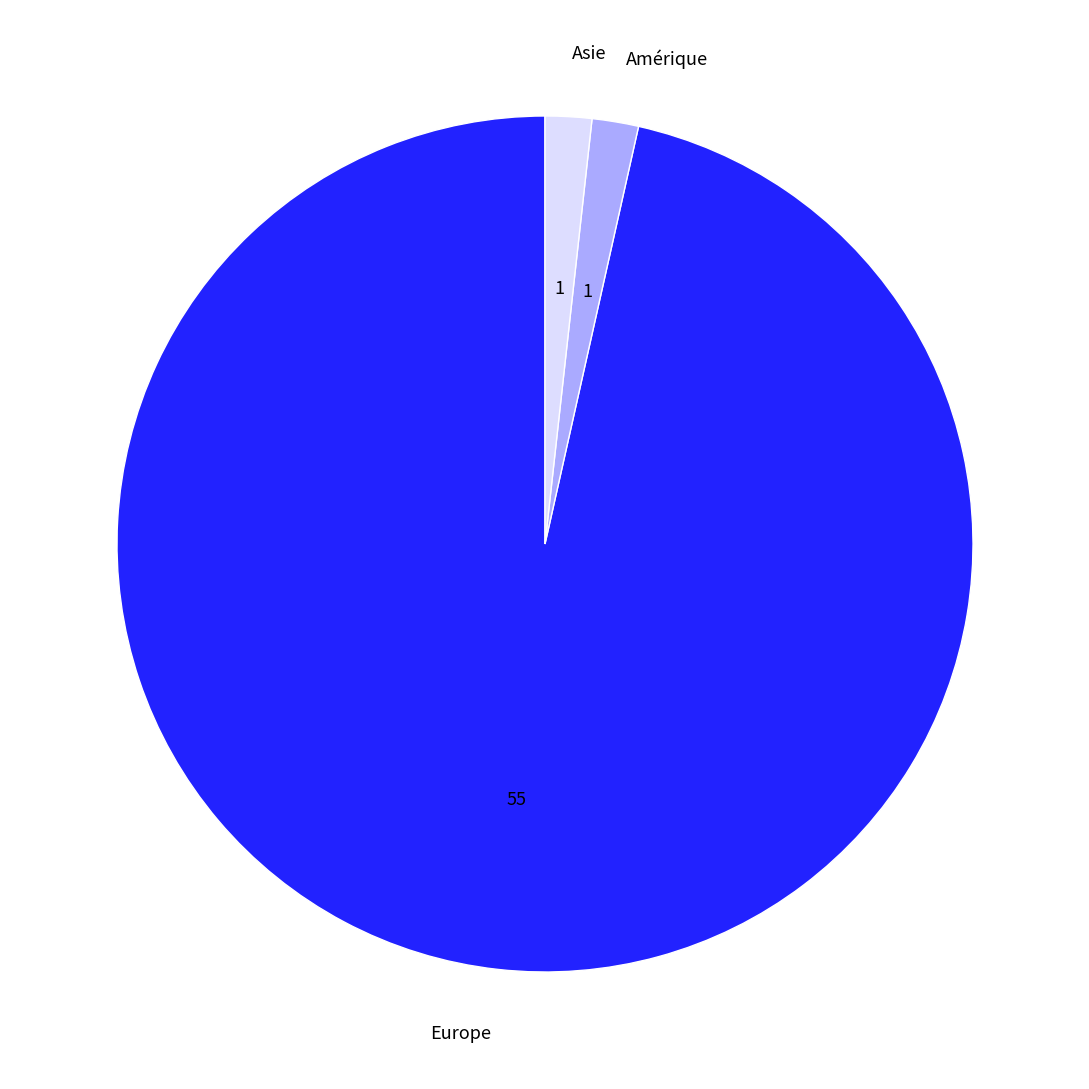

Count the number of slices in the pie.

3